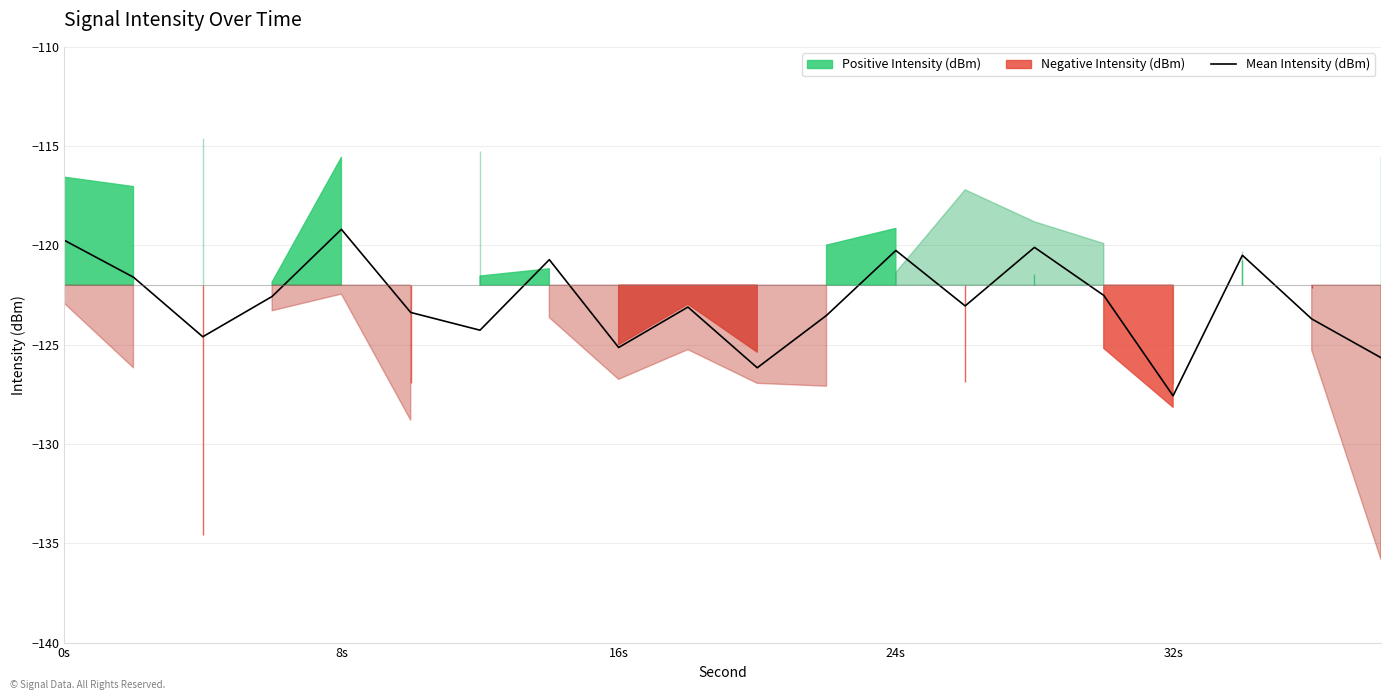

What is the maximum value shown in the chart?

-119.2